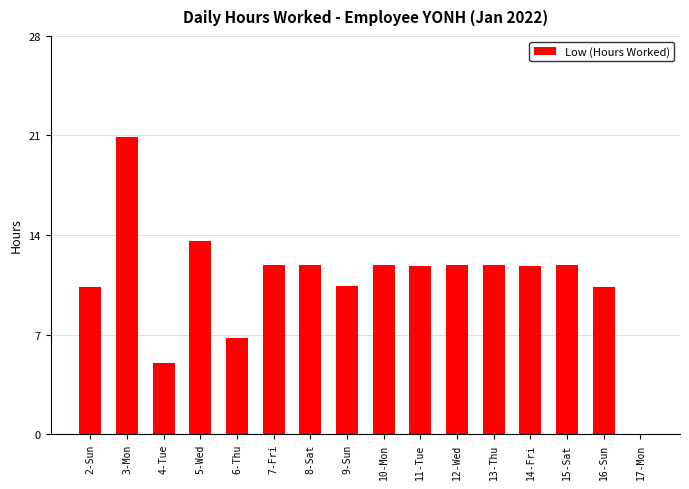

Which label corresponds to the largest value in the chart?

3-Mon